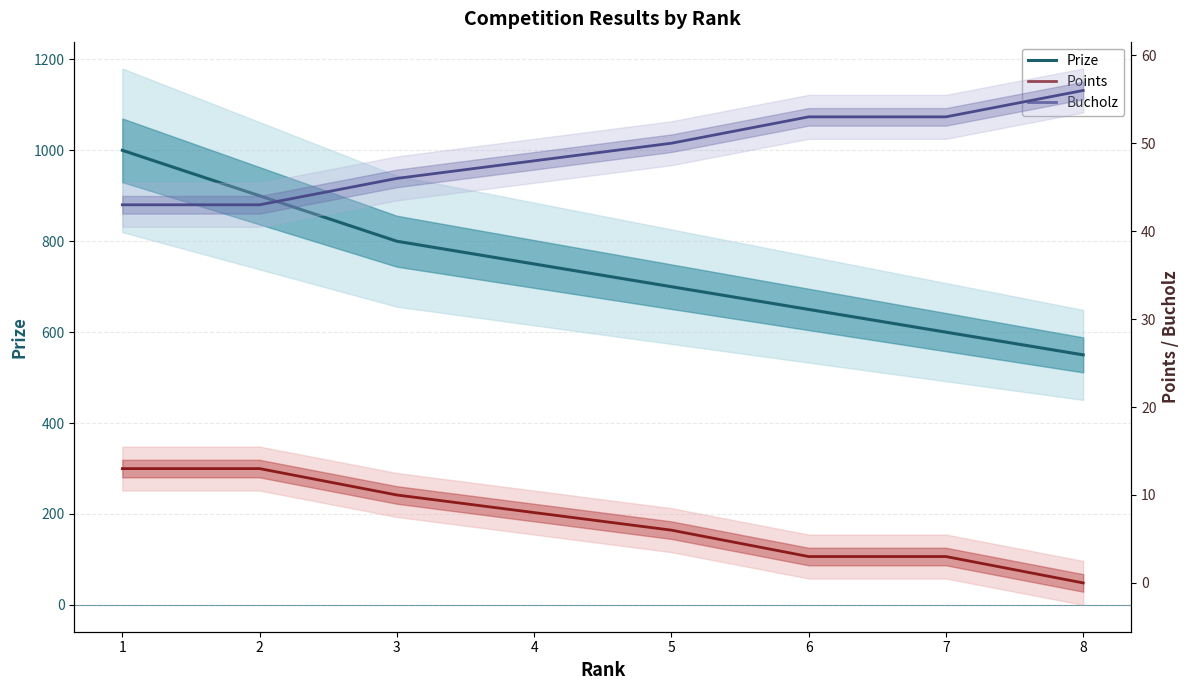

Count the Points values in the range 3 to 13.

7